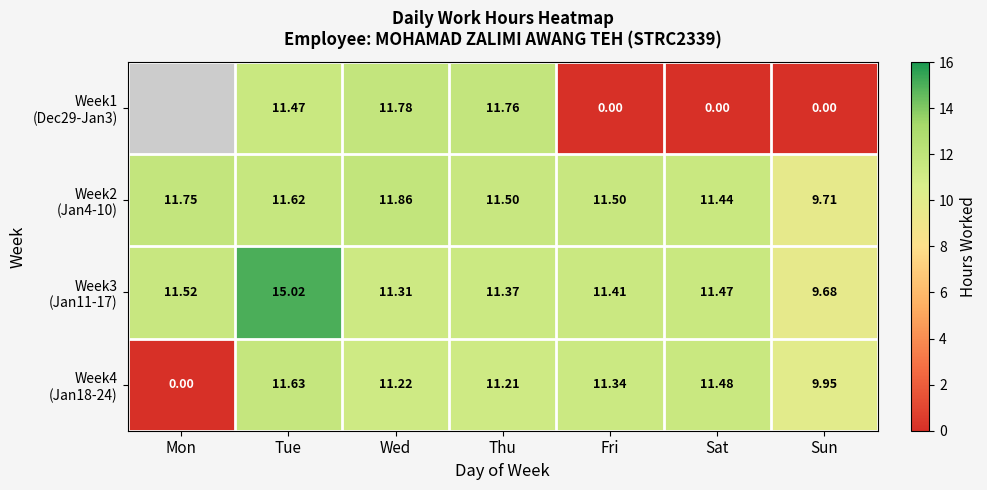

What is the difference between the Week4 (Jan18-24) values at Sat and Mon?

11.5